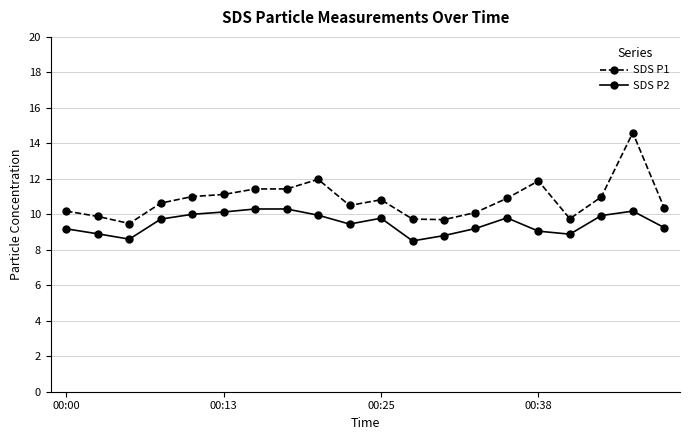

What is the greatest value displayed?

14.6